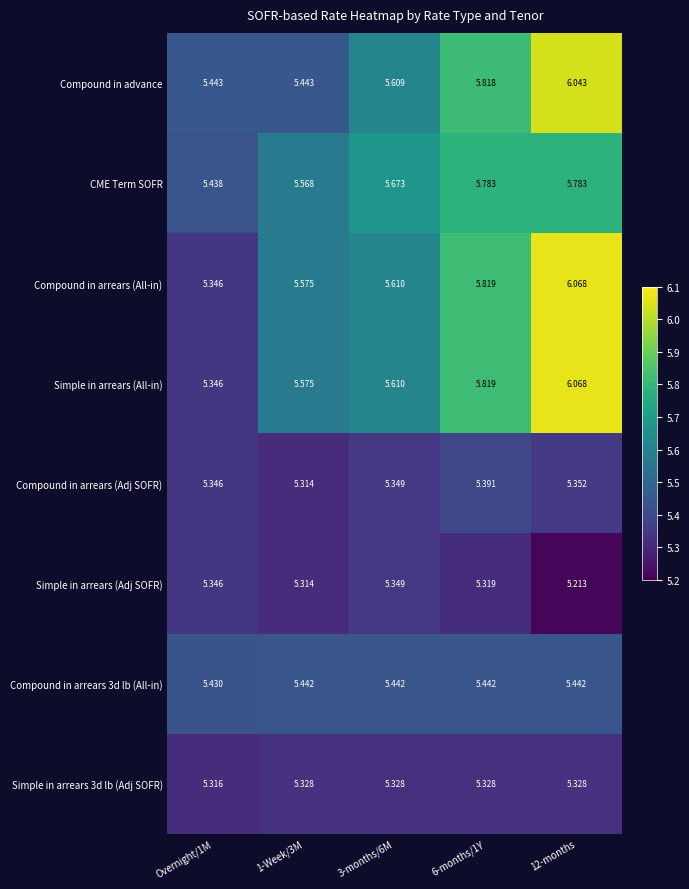

Which series changed the most between 1-Week/3M and 6-months/1Y?

Compound in advance